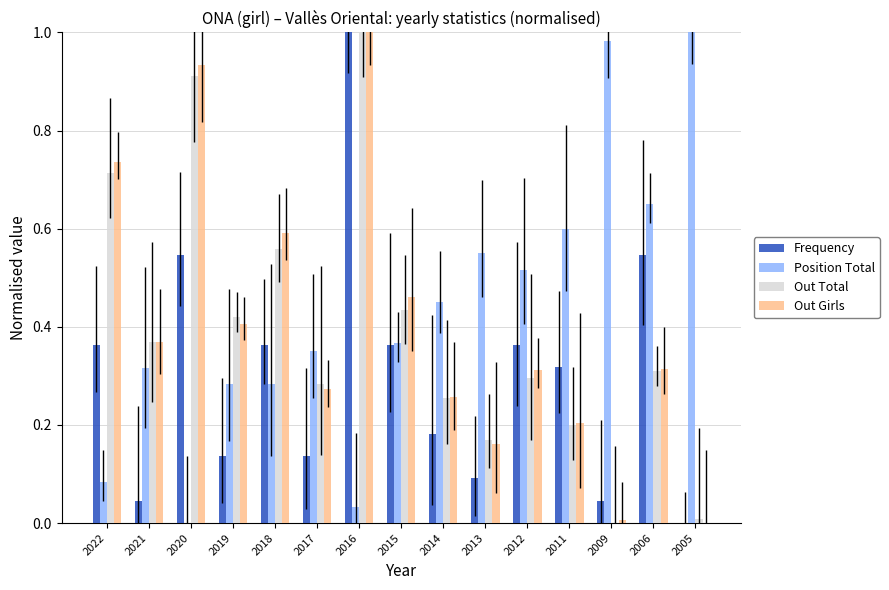

What is the value of the Out Girls bar at the 4th from the left?

0.4